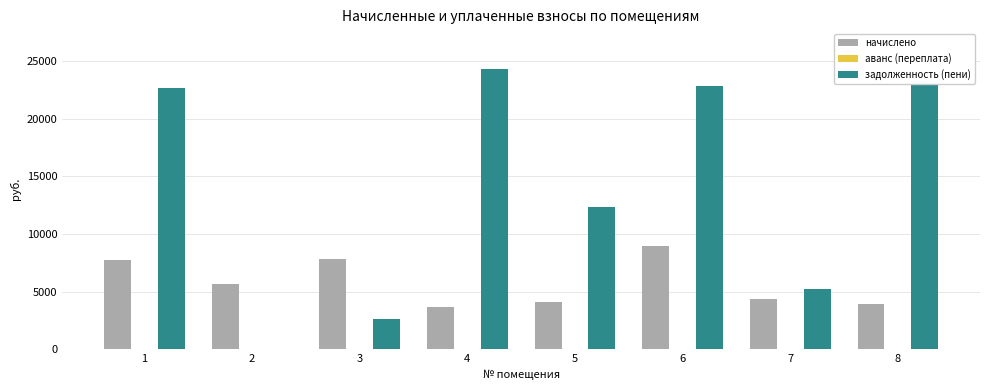

Rank the series by their average value, from highest to lowest.

задолженность (пени), начислено, аванс (переплата)